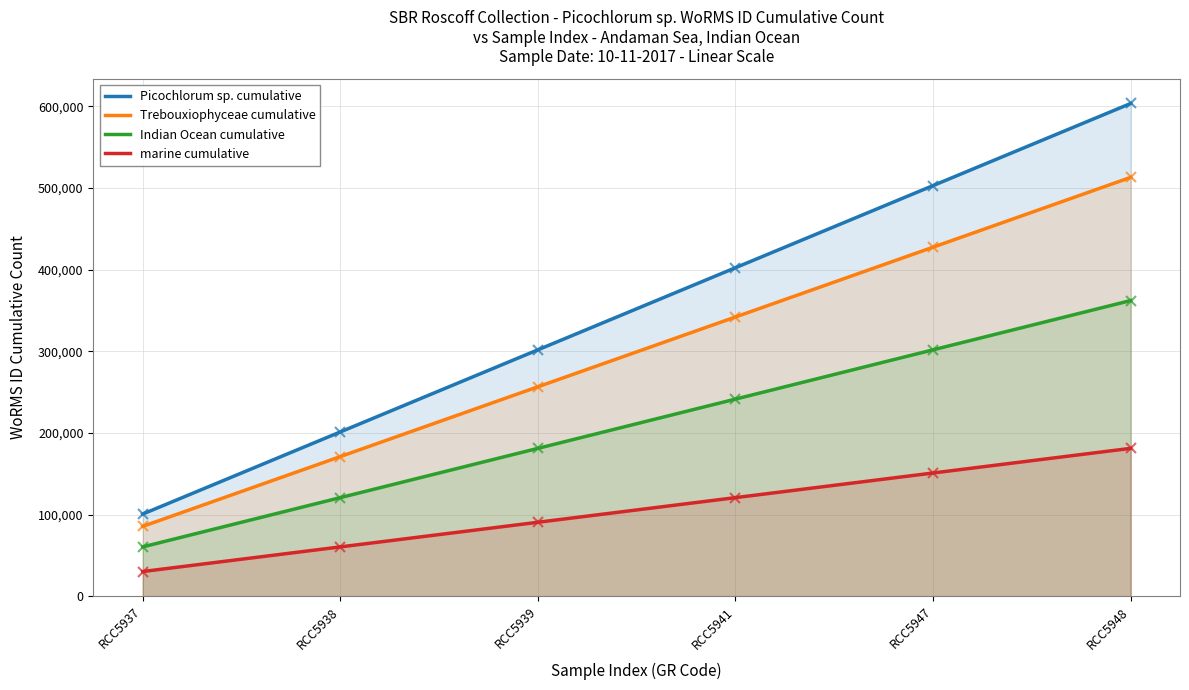

Reading left to right, what are all the values shown in this chart?

Picochlorum sp. cumulative: RCC5937=100571.5	RCC5938=201143.0	RCC5939=301714.5	RCC5941=402286.0	RCC5947=502857.5	RCC5948=603429.0
Trebouxiophyceae cumulative: RCC5937=85485.8	RCC5938=170971.5	RCC5939=256457.3	RCC5941=341943.1	RCC5947=427428.9	RCC5948=512914.6
Indian Ocean cumulative: RCC5937=60342.9	RCC5938=120685.8	RCC5939=181028.7	RCC5941=241371.6	RCC5947=301714.5	RCC5948=362057.4
marine cumulative: RCC5937=30171.4	RCC5938=60342.9	RCC5939=90514.3	RCC5941=120685.8	RCC5947=150857.2	RCC5948=181028.7